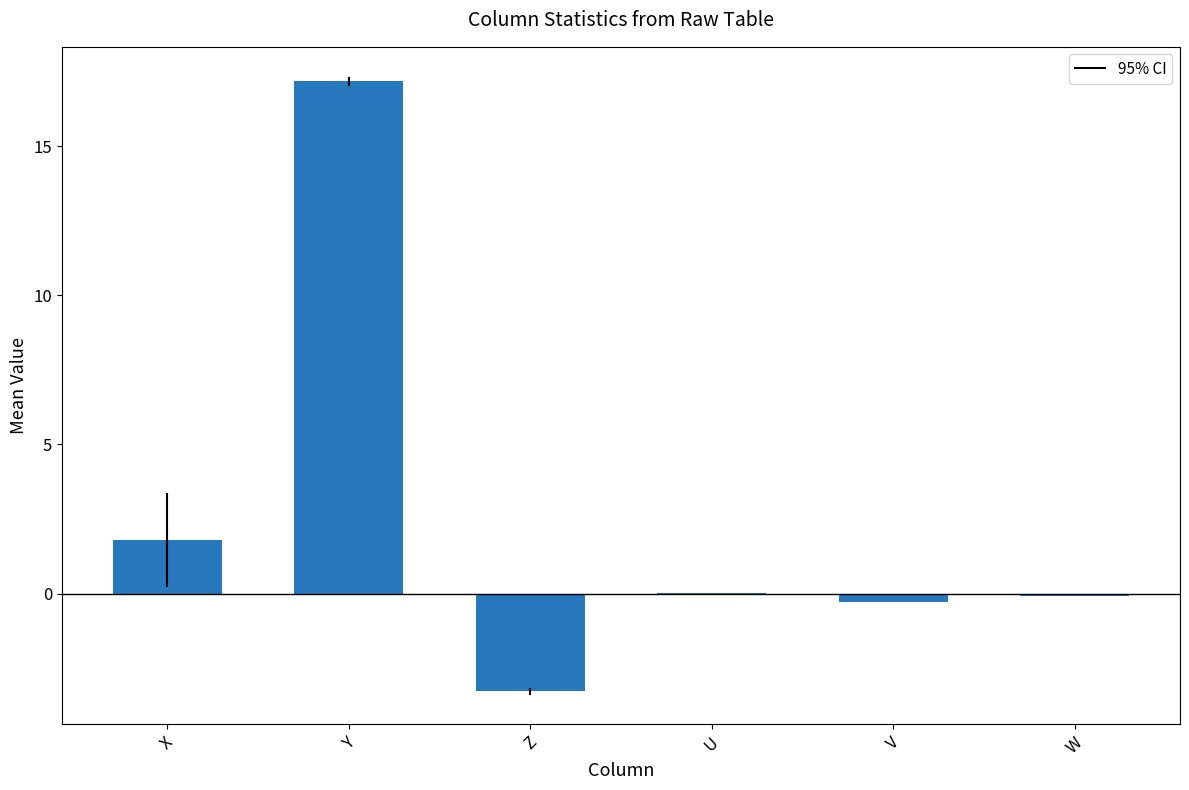

Are the bars horizontal?

No